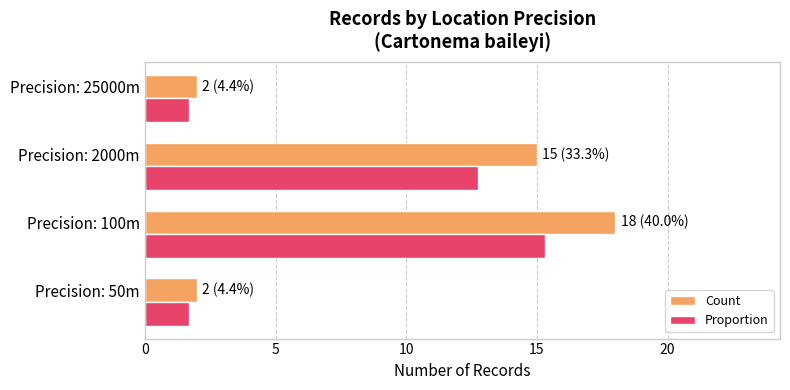

What is the average value of the Proportion series?

7.9